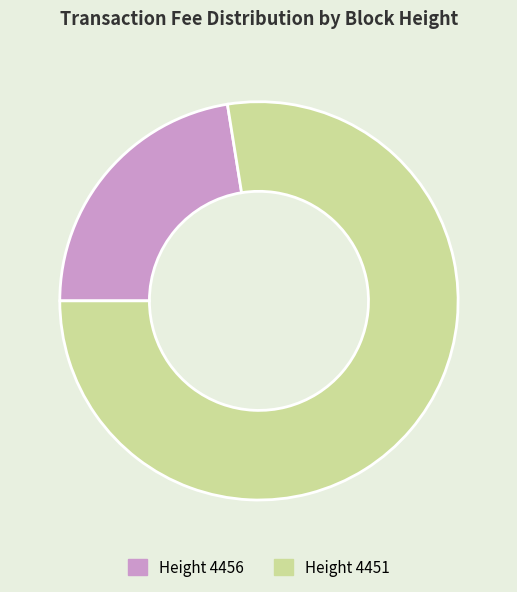

Is there any slice that represents more than half of the pie?

Yes